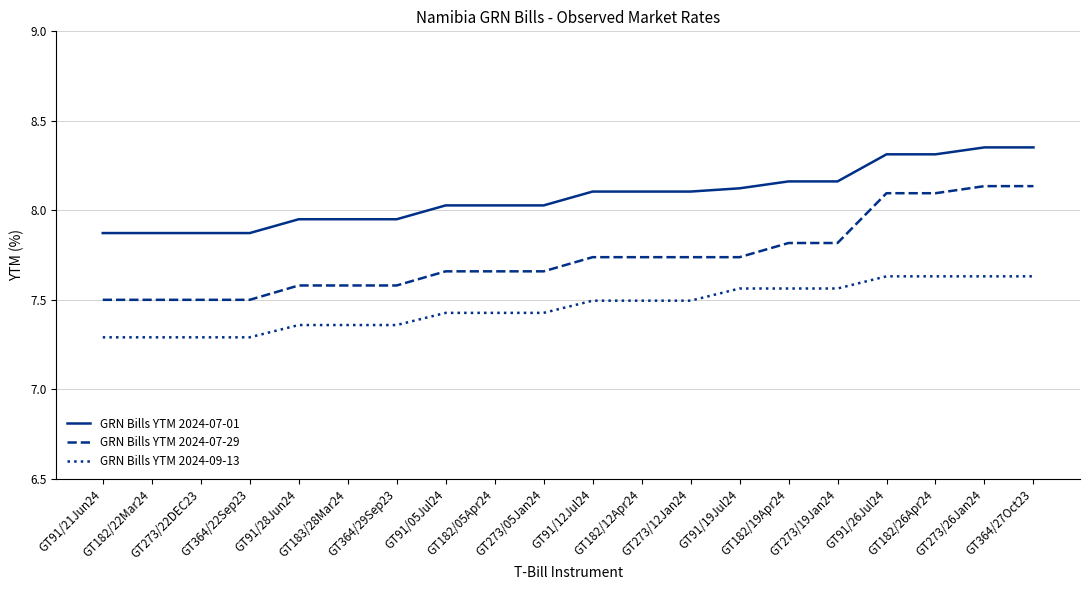

Count the GRN Bills YTM 2024-07-29 values in the range 7 to 8.

16